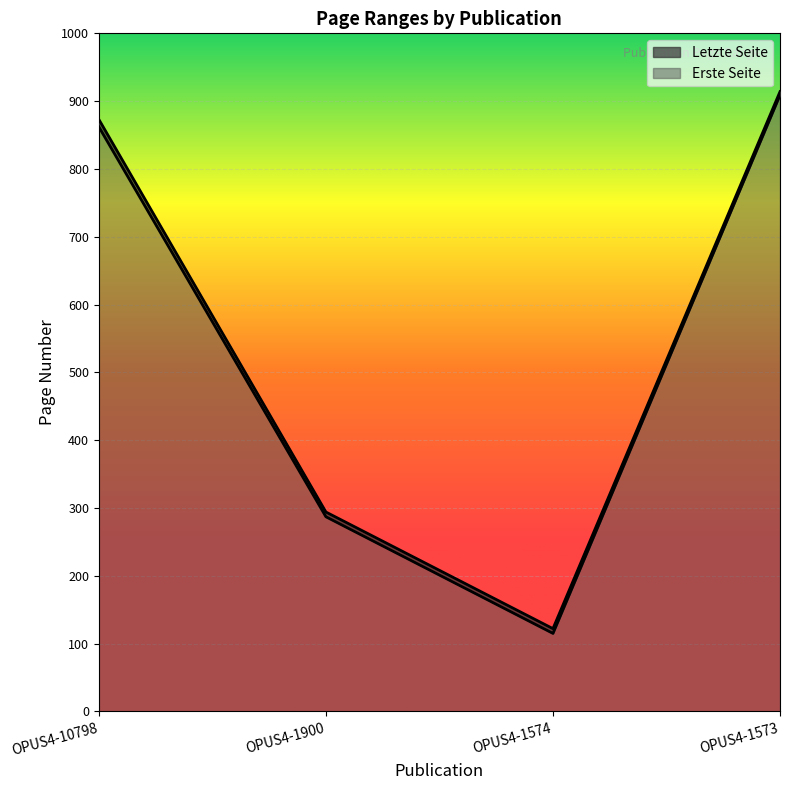

Rank the series by their maximum value, from lowest to highest.

Erste Seite, Letzte Seite